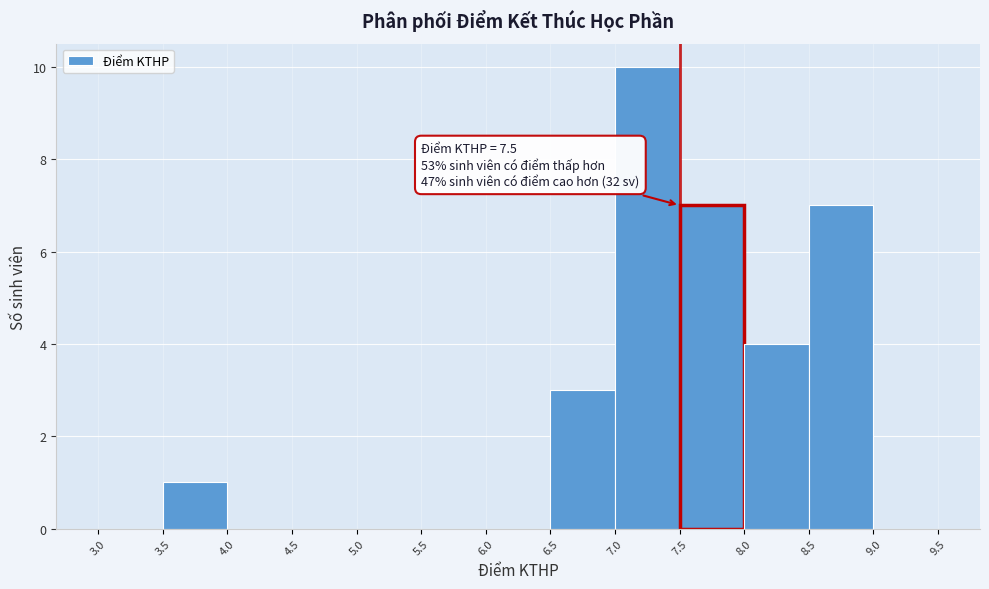

Which range on the x-axis has the tallest bar?

7.0 to 7.5